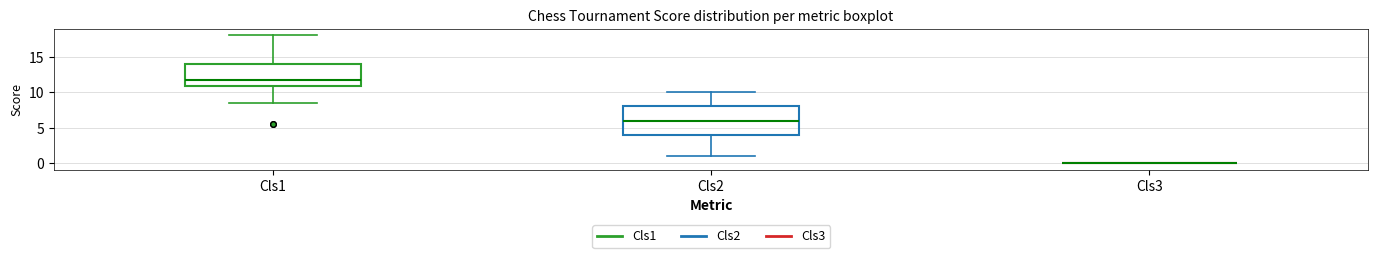

Reading left to right, transcribe this box plot: for each box, give where its median line is, the range the box spans, and where its two whiskers end, as read against the y-axis. The values are not printed on the chart, so give them approximately, as read against the axis.

Cls1: median 12.0, box 11.0 to 14.0, whiskers 8.5 to 18.0
Cls2: median 6.0, box 4.0 to 8.0, whiskers 1.0 to 10.0
Cls3: box collapsed to a line at 0.0, whiskers 0.0 to 0.0